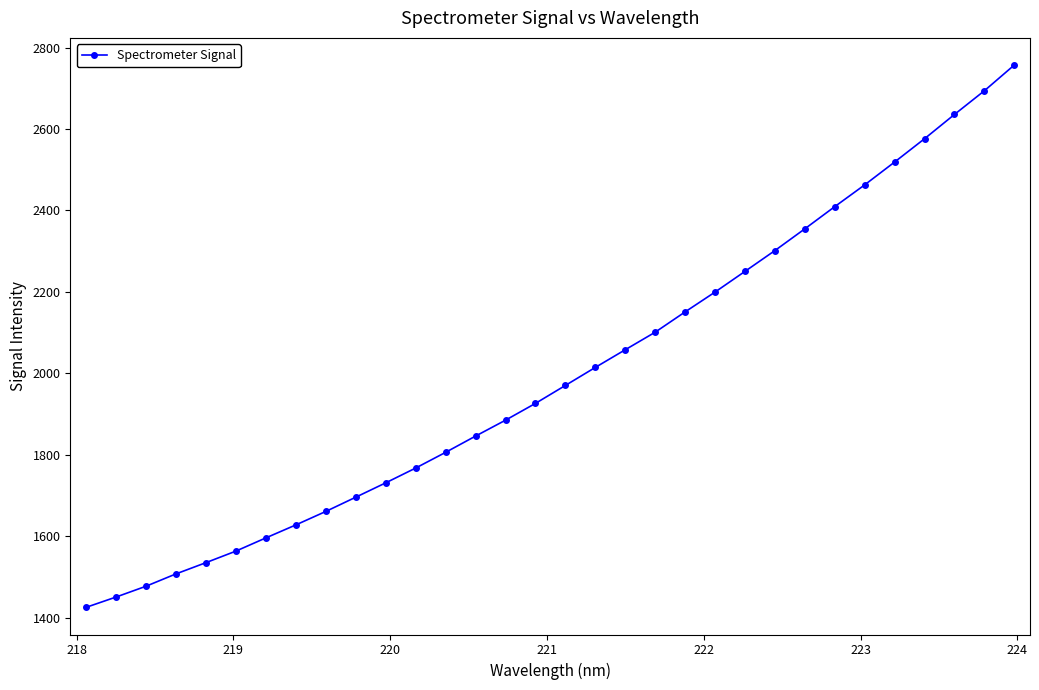

What is the value of the 16th point from the left?

1926.1